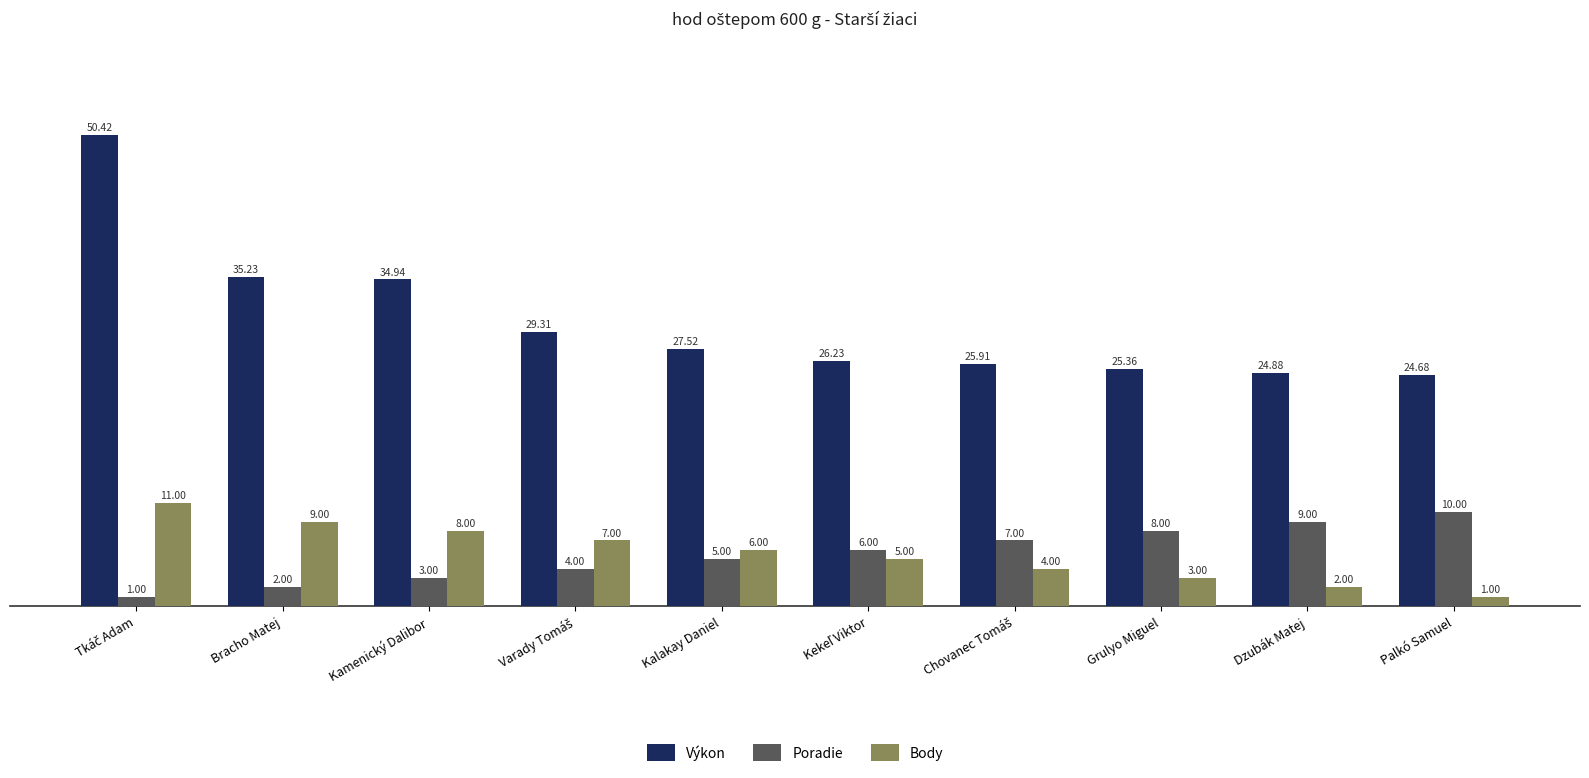

Rank the series by their maximum value, from lowest to highest.

Poradie, Body, Výkon